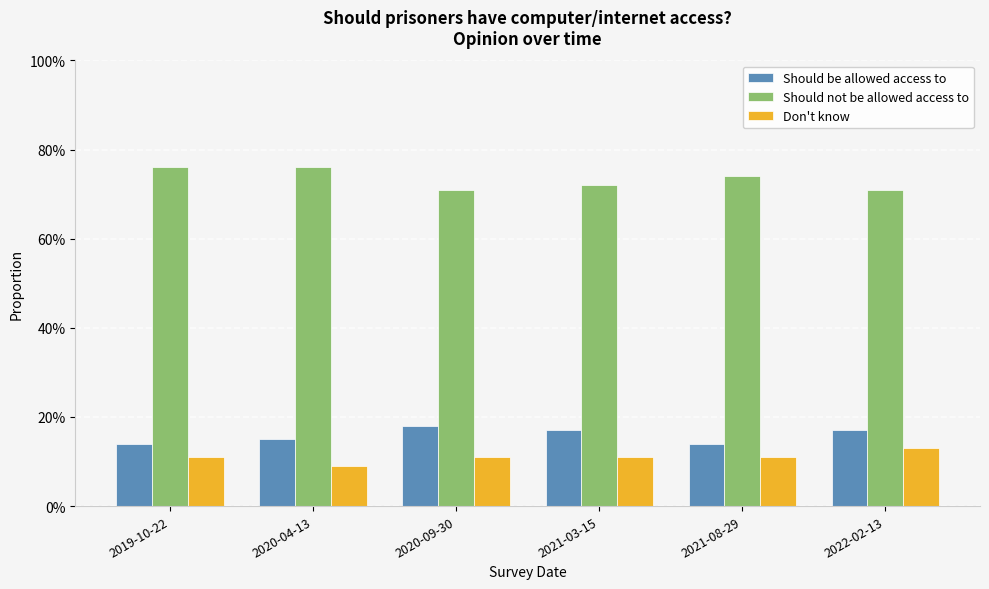

Does the chart contain stacked bars?

No